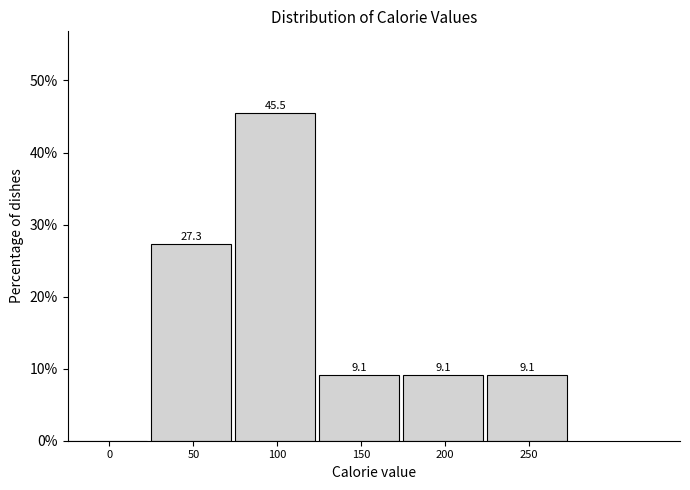

Reading right to left, extract all data points from this chart.

250=9.1	200=9.1	150=9.1	100=45.5	50=27.3	0=0.0